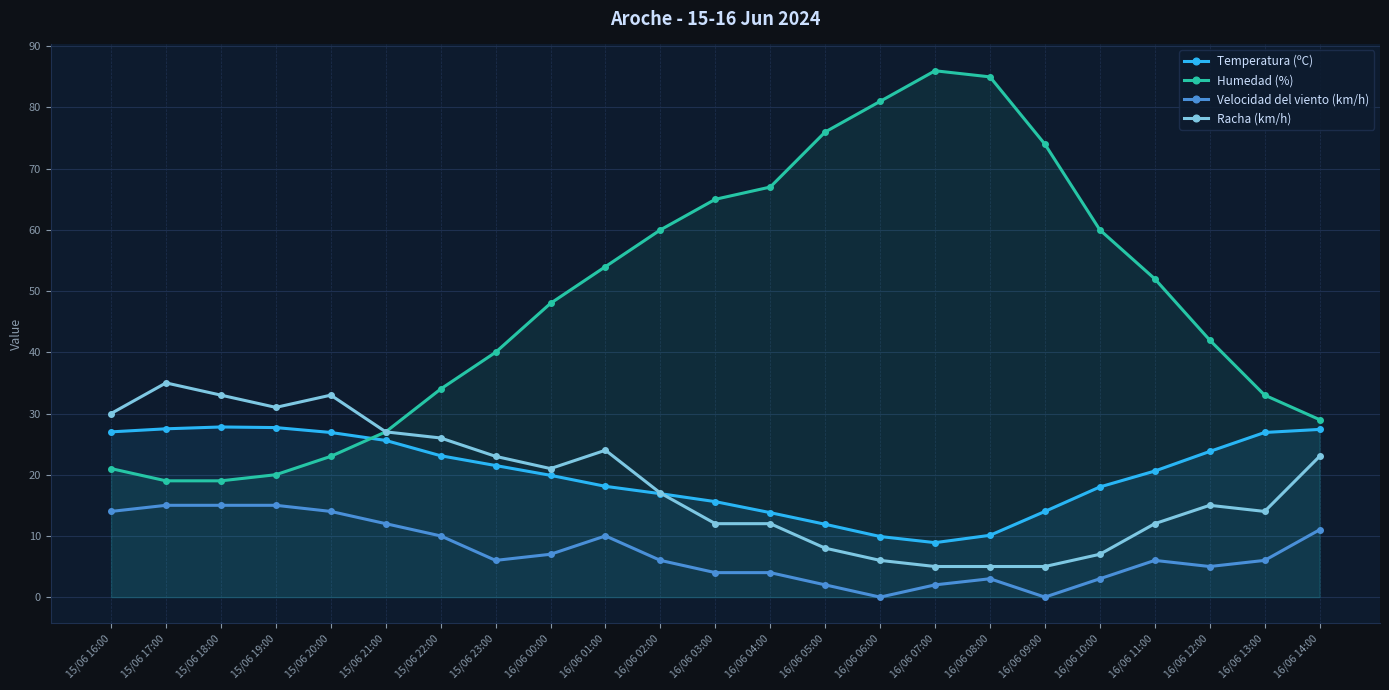

Which series has the largest range (max minus min)?

Humedad (%)